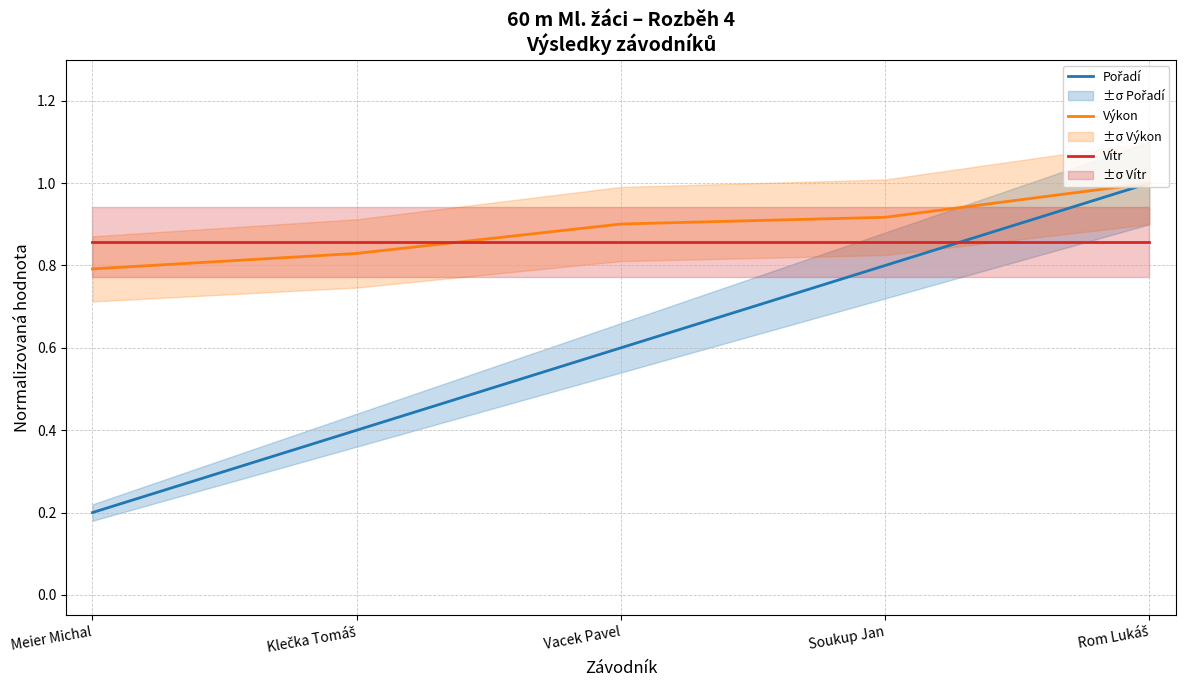

Rank the series by their maximum value, from highest to lowest.

Pořadí, Výkon, Vítr